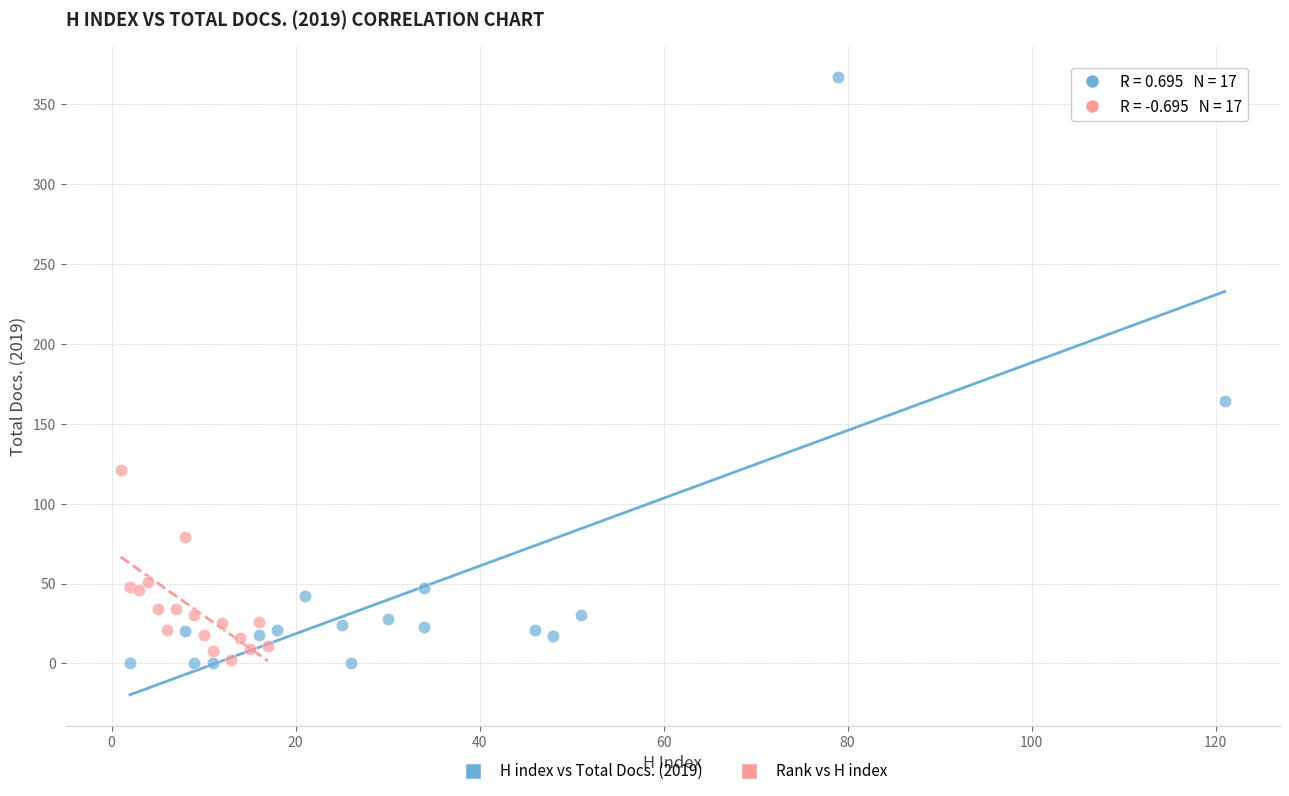

Which series contains the highest Y value?

H index vs Total Docs. (2019)